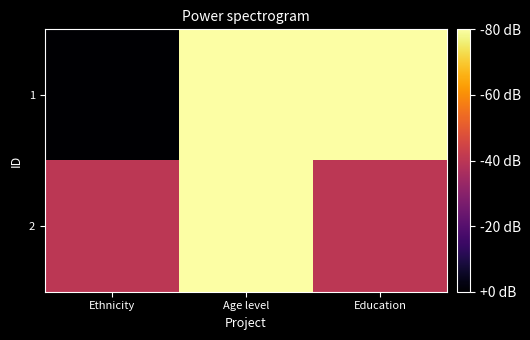

At Ethnicity, list the series in order from smallest to largest.

1, 2